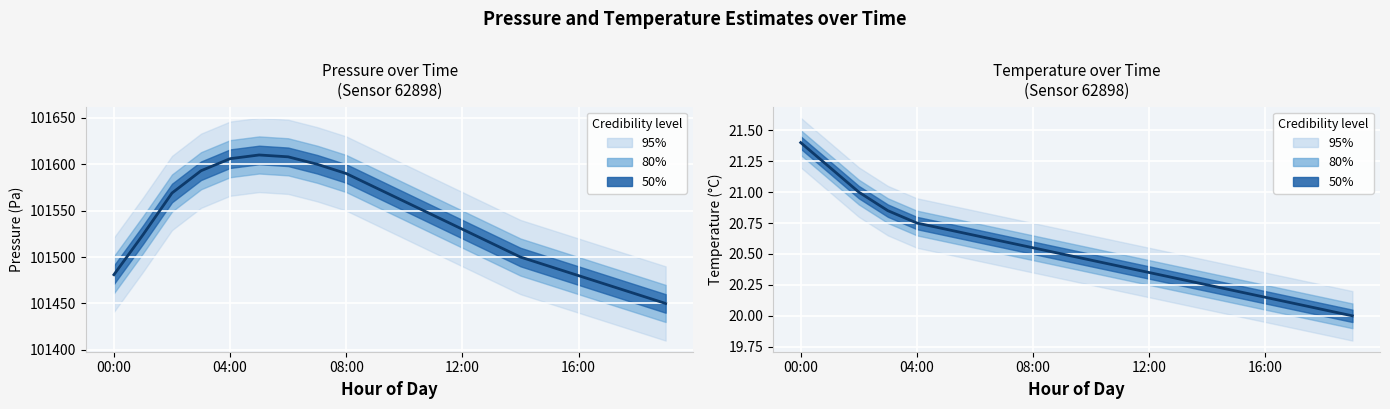

Which category has the highest value across all series?

00:00